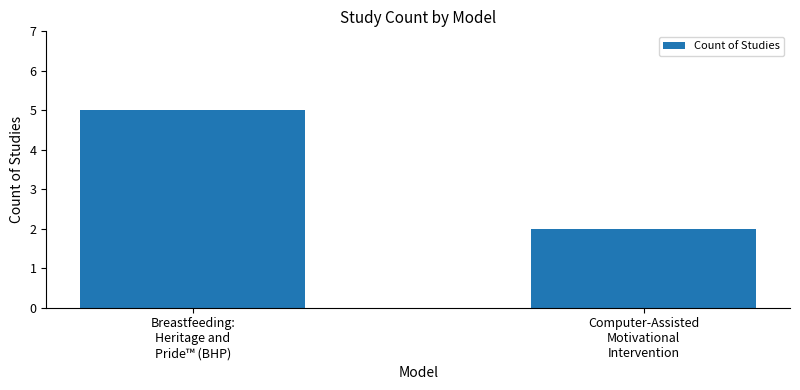

Which has a higher value, Computer-Assisted
Motivational
Intervention or Breastfeeding:
Heritage and
Pride™ (BHP)?

Breastfeeding:
Heritage and
Pride™ (BHP)